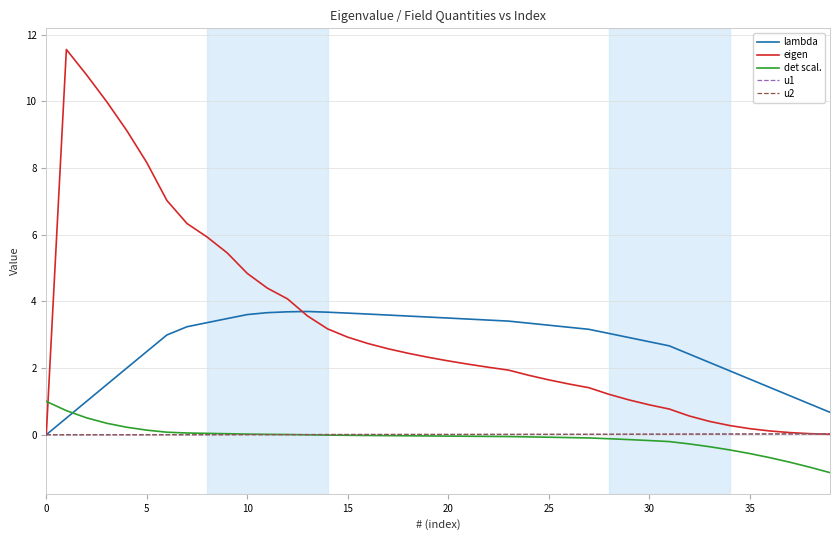

What is the greatest value displayed?

11.6